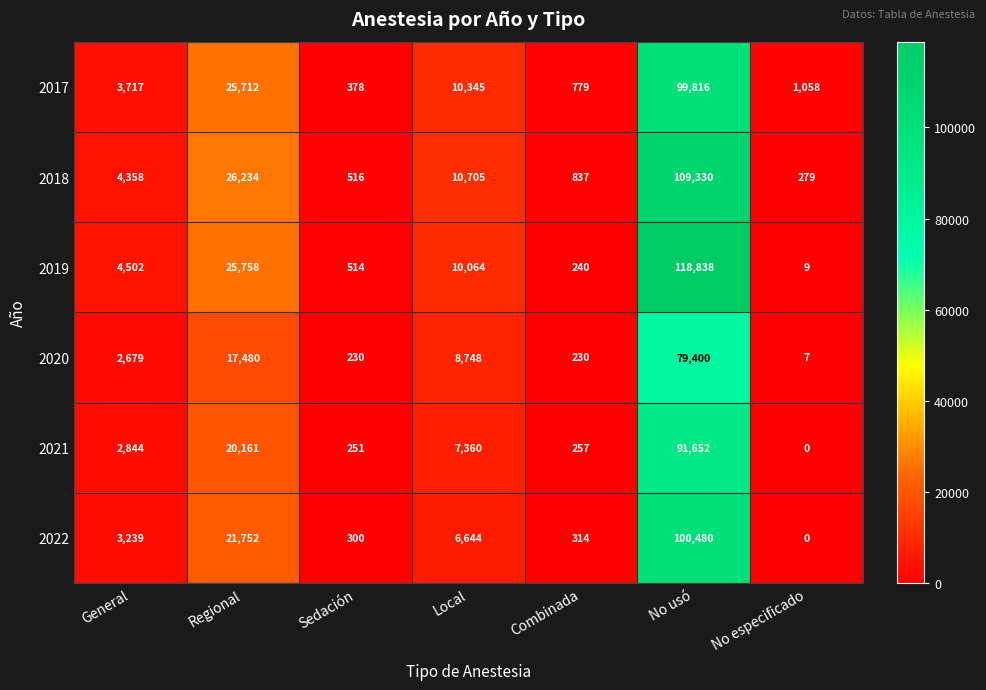

True or false: 2019 has a value of 344 at Combinada.

False